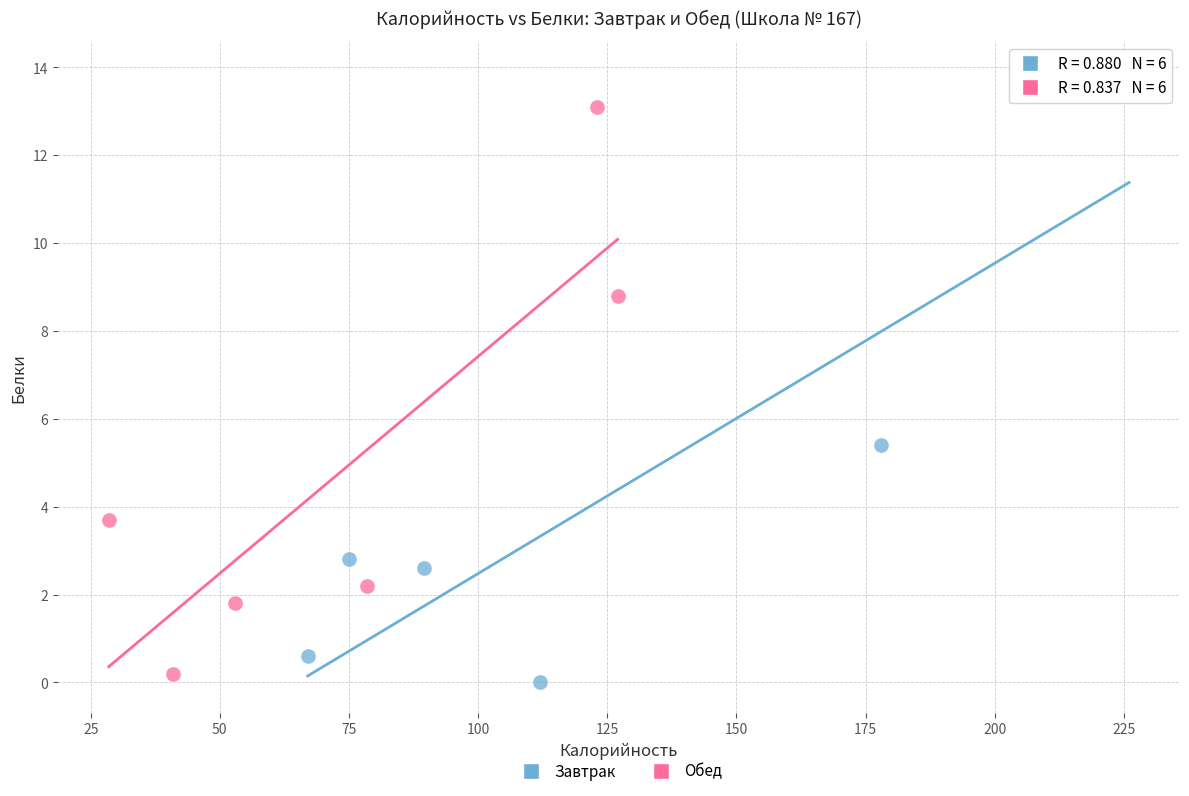

Which series contains the lowest Y value?

Завтрак